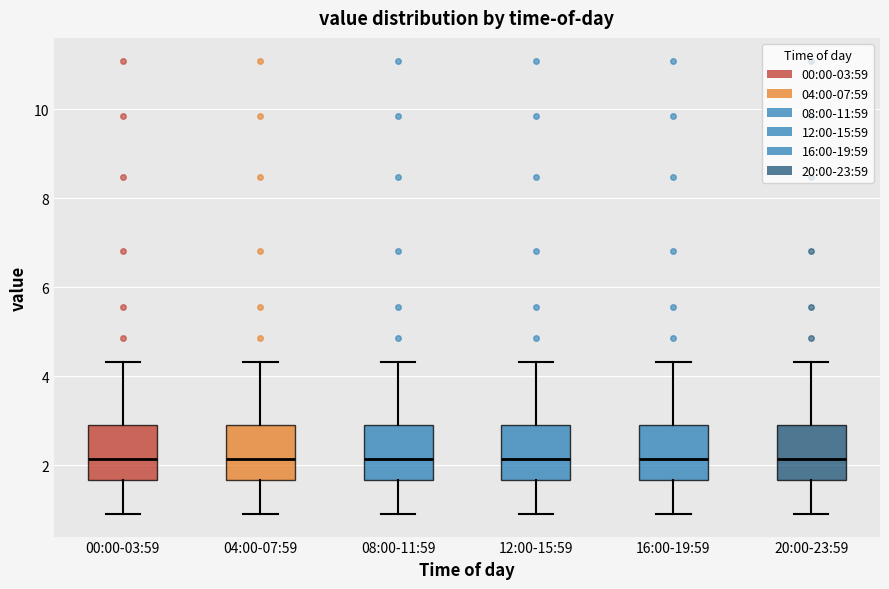

Reading left to right, transcribe this box plot: for each box, give where its median line is, the range the box spans, and where its two whiskers end, as read against the y-axis. The values are not printed on the chart, so give them approximately, as read against the axis.

00:00-03:59: median 2.2, box 1.6 to 3.0, whiskers 1.0 to 4.4
04:00-07:59: median 2.2, box 1.6 to 3.0, whiskers 1.0 to 4.4
08:00-11:59: median 2.2, box 1.6 to 3.0, whiskers 1.0 to 4.4
12:00-15:59: median 2.2, box 1.6 to 3.0, whiskers 1.0 to 4.4
16:00-19:59: median 2.2, box 1.6 to 3.0, whiskers 1.0 to 4.4
20:00-23:59: median 2.2, box 1.6 to 3.0, whiskers 1.0 to 4.4